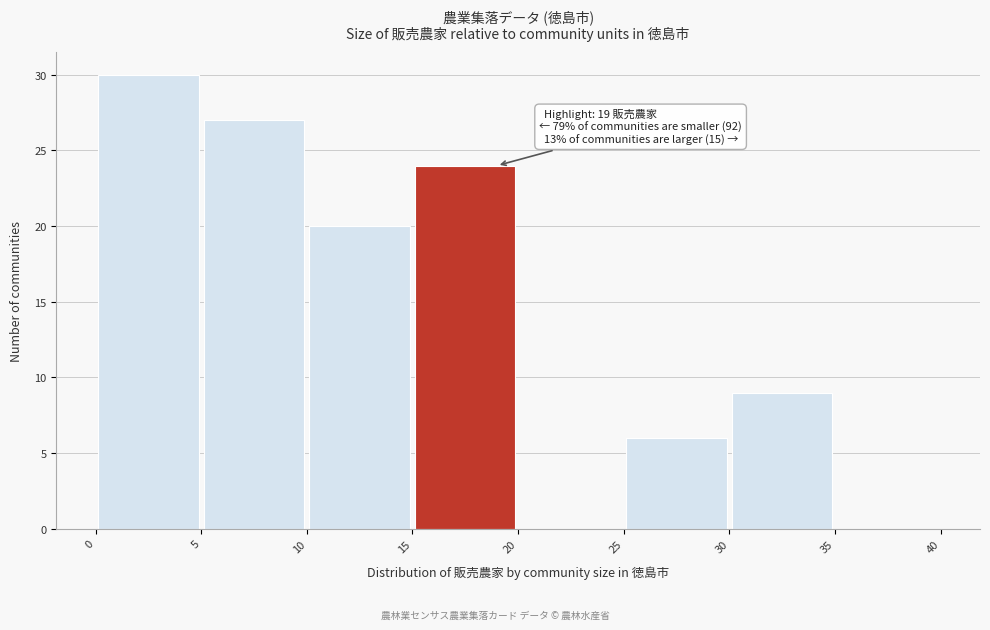

Which range on the x-axis has the tallest bar?

0 to 5